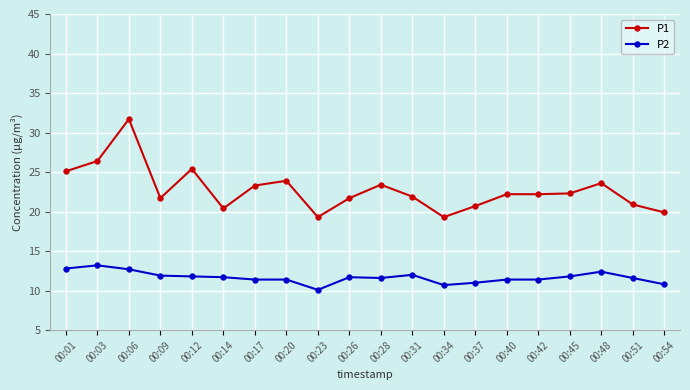

True or false: P1 has more than 1 points higher than both neighbors.

True